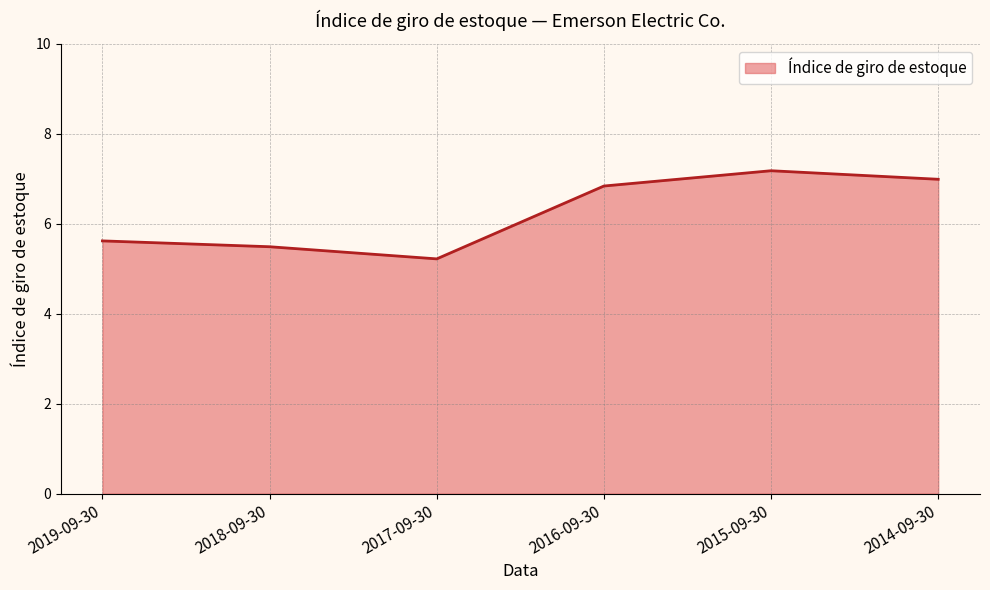

Reading right to left, what are all the values shown in this chart?

2014-09-30=7.0	2015-09-30=7.2	2016-09-30=6.8	2017-09-30=5.2	2018-09-30=5.5	2019-09-30=5.6